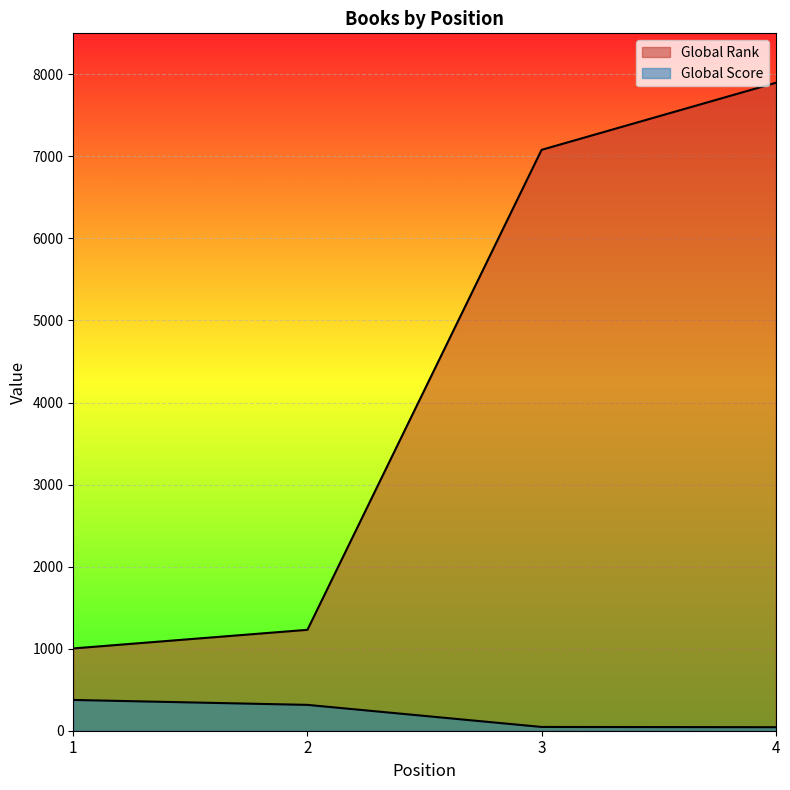

Between 1 and 2, which series saw the biggest shift?

Global Rank